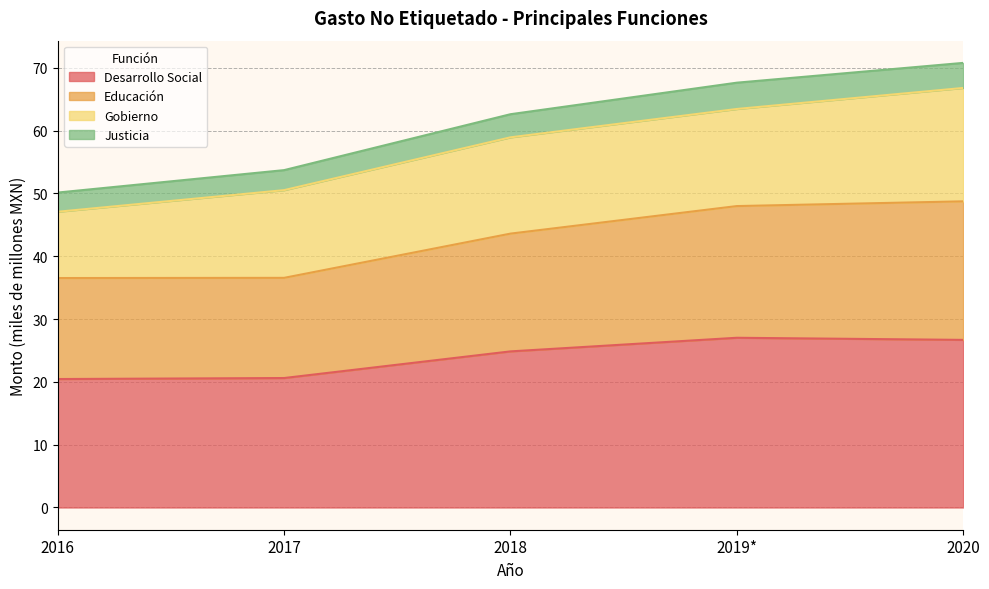

What is the minimum value for Desarrollo Social?

20.5